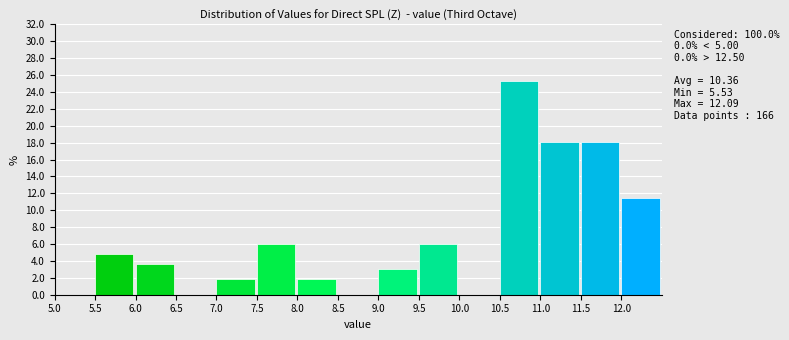

Which range on the x-axis has the tallest bar?

10.5 to 11.0